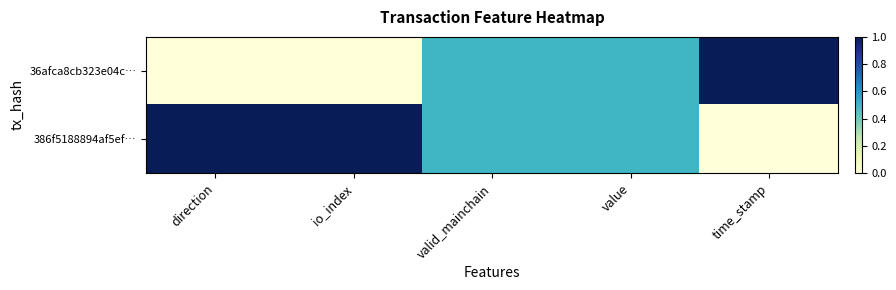

At which category is the sum across all series the highest?

direction